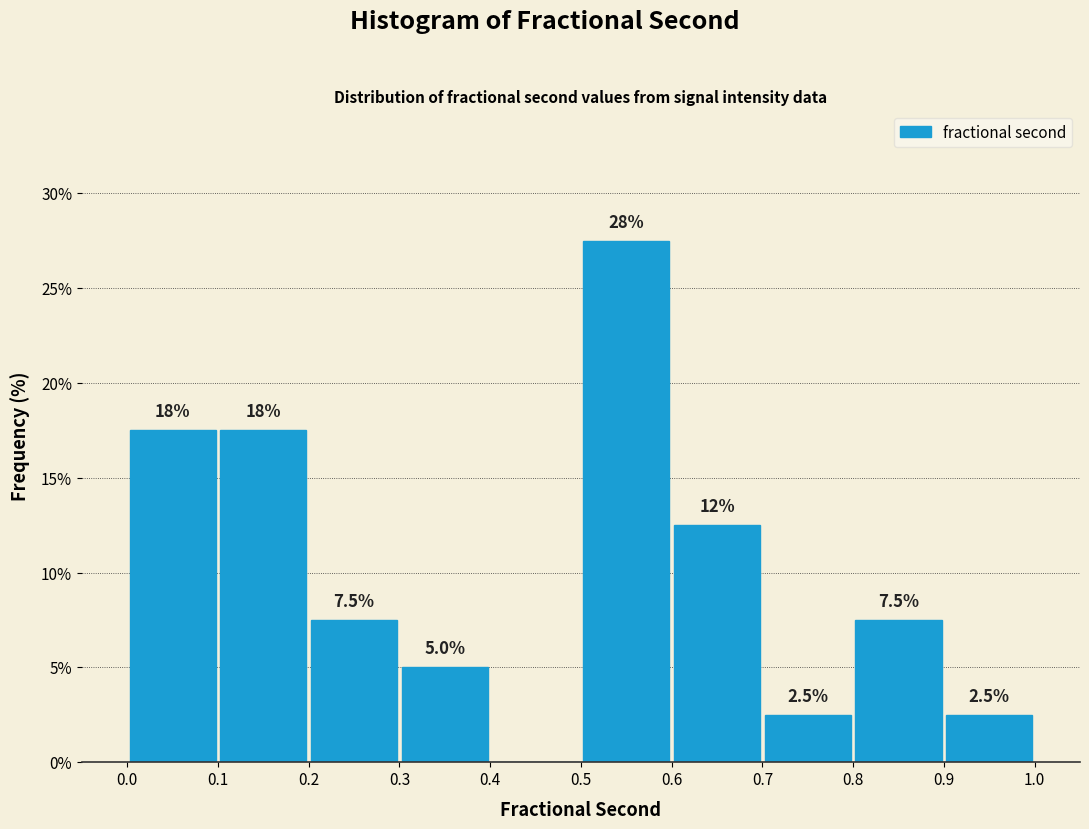

Over which range of the x-axis is the bar tallest?

0.5 to 0.6